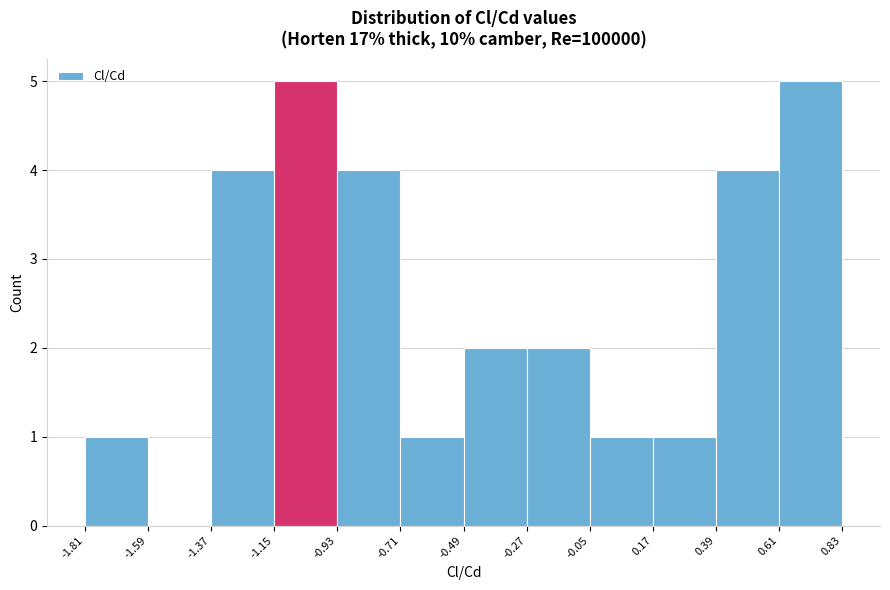

Reading left to right, list every bar in this chart as the range it spans on the x-axis followed by its height. The values are not printed on the chart, so give them approximately, as read against the axis.

-1.81 to -1.59: 1
-1.59 to -1.37: 0
-1.37 to -1.15: 4
-1.15 to -0.93: 5
-0.93 to -0.71: 4
-0.71 to -0.49: 1
-0.49 to -0.27: 2
-0.27 to -0.05: 2
-0.05 to 0.17: 1
0.17 to 0.39: 1
0.39 to 0.61: 4
0.61 to 0.83: 5